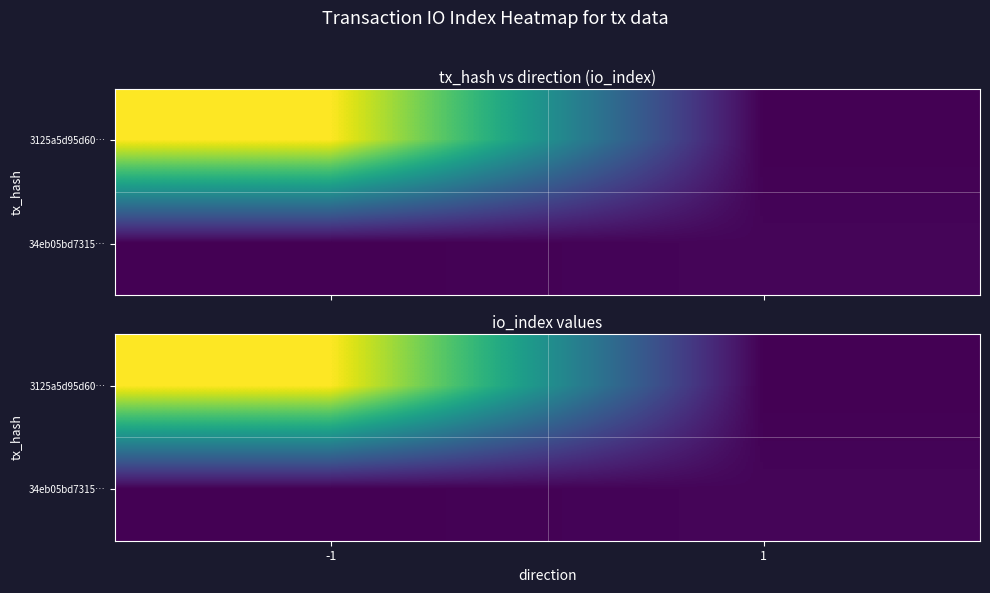

At which label is 34eb05bd7315… closest to 2?

-1